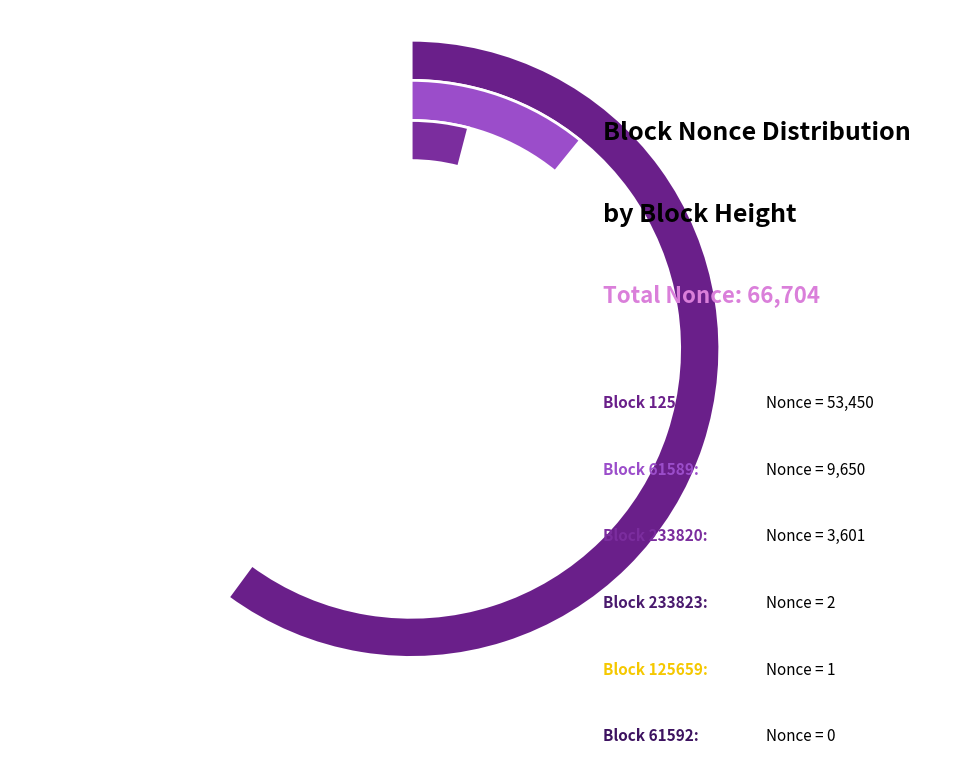

Which slice is the largest?

125650